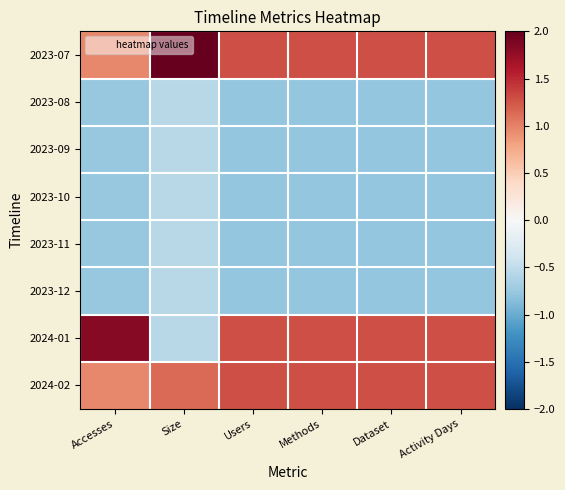

Reading left to right, extract all data points from this chart.

2023-07: Accesses=1.0	Size=2.2	Users=1.3	Methods=1.3	Dataset=1.3	Activity Days=1.3
2023-08: Accesses=-0.8	Size=-0.6	Users=-0.8	Methods=-0.8	Dataset=-0.8	Activity Days=-0.8
2023-09: Accesses=-0.8	Size=-0.6	Users=-0.8	Methods=-0.8	Dataset=-0.8	Activity Days=-0.8
2023-10: Accesses=-0.8	Size=-0.6	Users=-0.8	Methods=-0.8	Dataset=-0.8	Activity Days=-0.8
2023-11: Accesses=-0.8	Size=-0.6	Users=-0.8	Methods=-0.8	Dataset=-0.8	Activity Days=-0.8
2023-12: Accesses=-0.8	Size=-0.6	Users=-0.8	Methods=-0.8	Dataset=-0.8	Activity Days=-0.8
2024-01: Accesses=1.8	Size=-0.6	Users=1.3	Methods=1.3	Dataset=1.3	Activity Days=1.3
2024-02: Accesses=1.0	Size=1.1	Users=1.3	Methods=1.3	Dataset=1.3	Activity Days=1.3